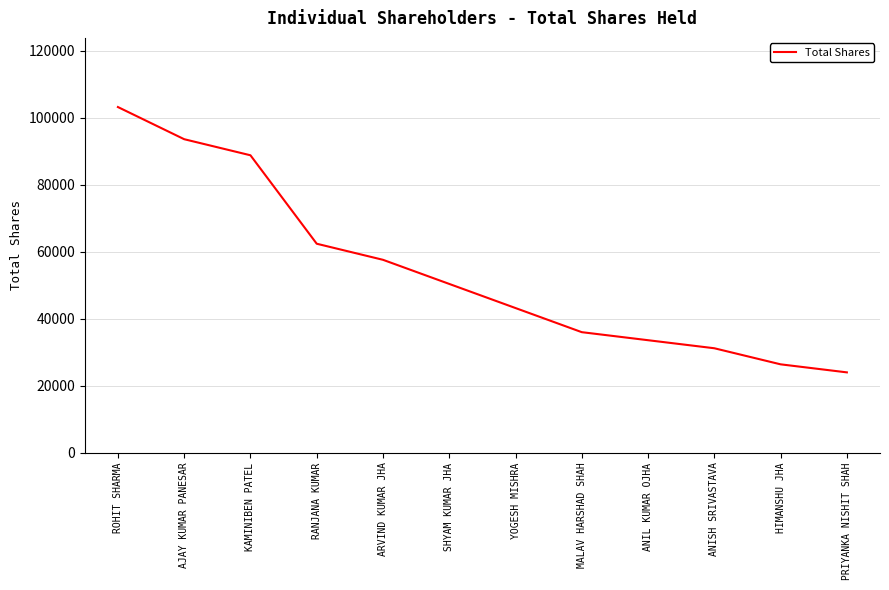

What is the maximum value shown in the chart?

103200